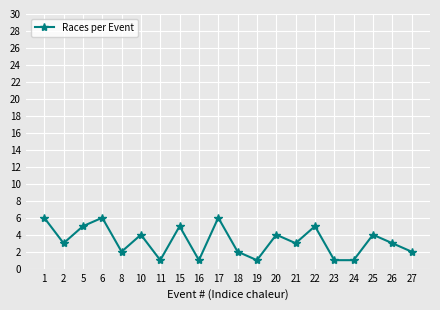

What is the sum of all values?

65